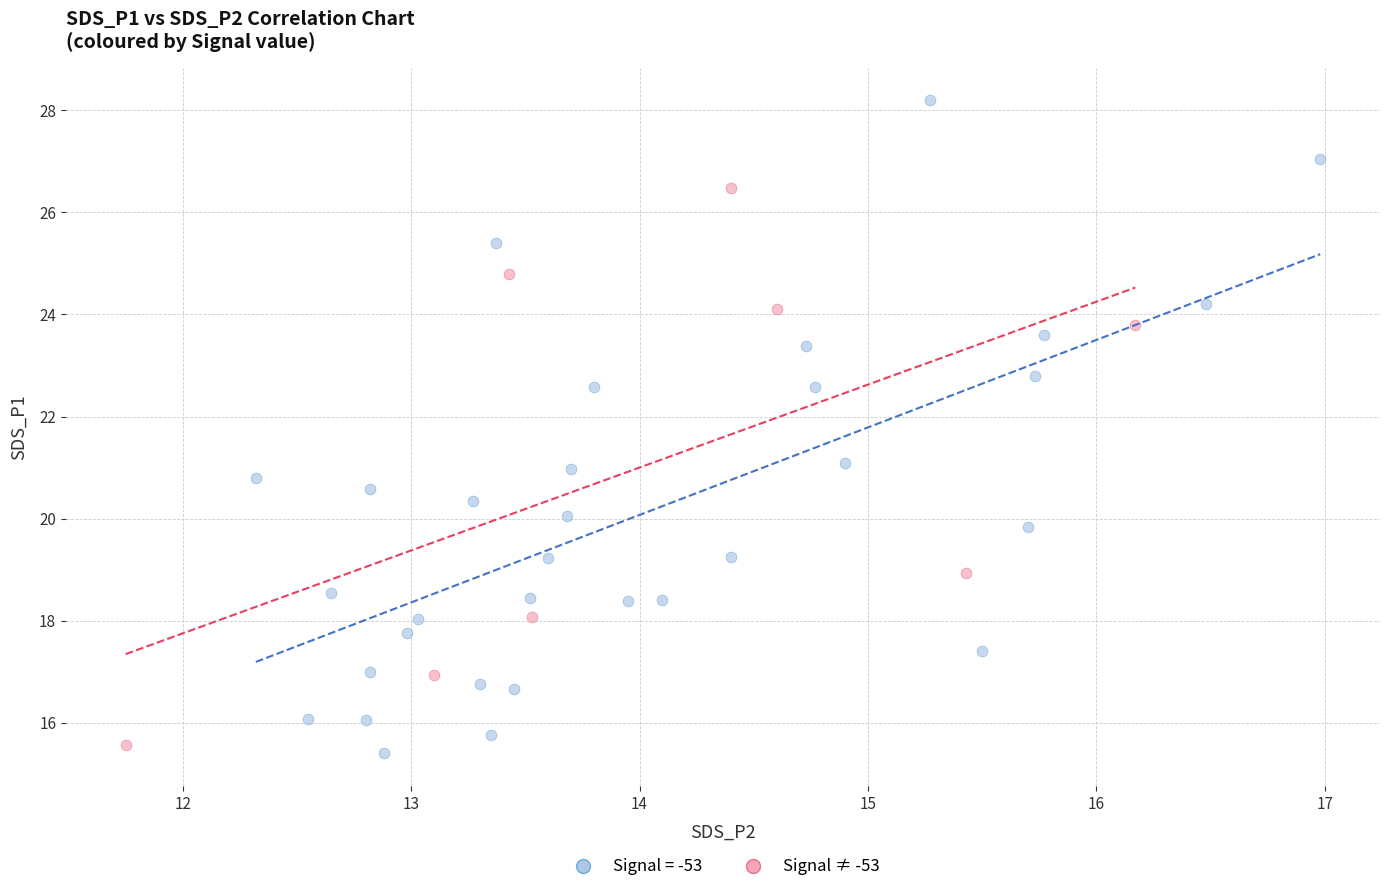

What are all the series names shown in the legend?

Signal = -53, Signal ≠ -53